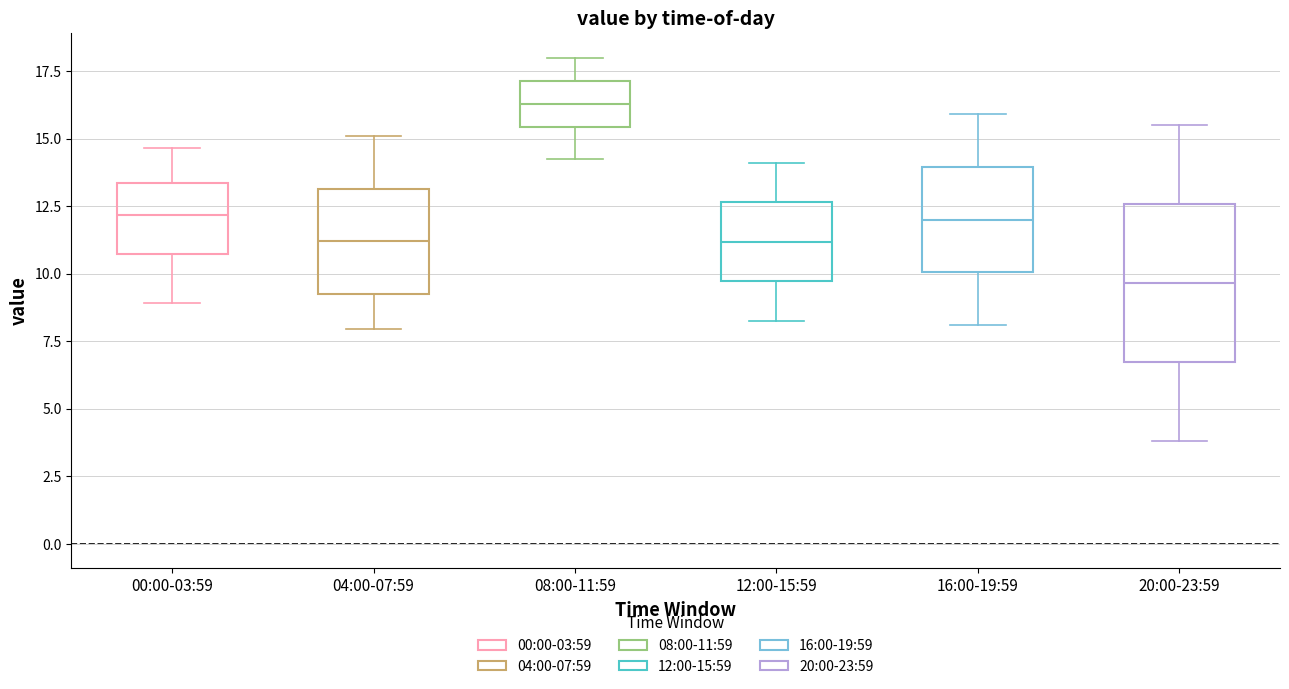

Reading left to right, transcribe this box plot: for each box, give where its median line is, the range the box spans, and where its two whiskers end, as read against the y-axis. The values are not printed on the chart, so give them approximately, as read against the axis.

00:00-03:59: median 12.0, box 10.5 to 13.5, whiskers 9.0 to 14.5
04:00-07:59: median 11.0, box 9.5 to 13.0, whiskers 8.0 to 15.0
08:00-11:59: median 16.5, box 15.5 to 17.0, whiskers 14.5 to 18.0
12:00-15:59: median 11.0, box 9.5 to 12.5, whiskers 8.5 to 14.0
16:00-19:59: median 12.0, box 10.0 to 14.0, whiskers 8.0 to 16.0
20:00-23:59: median 9.5, box 6.5 to 12.5, whiskers 4.0 to 15.5